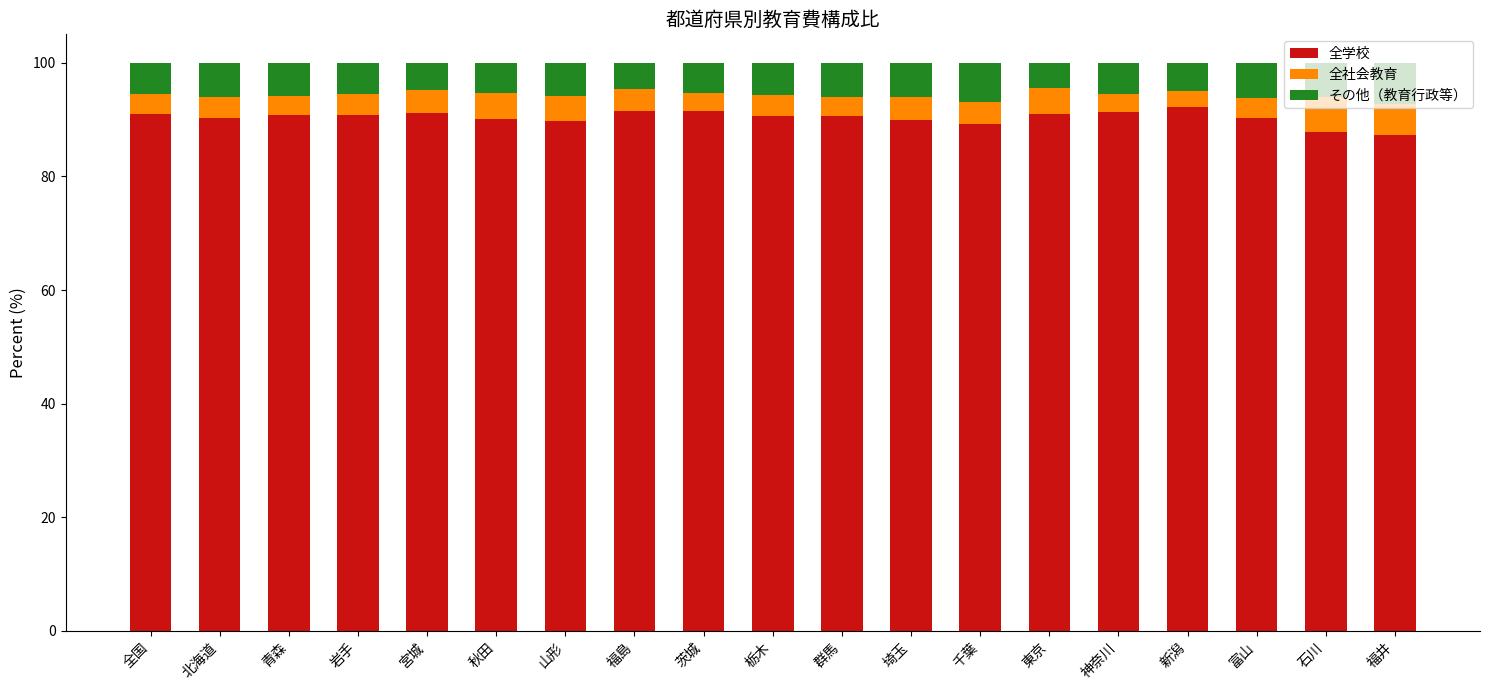

True or false: 全学校 has a value of 124.4 at 千葉.

False